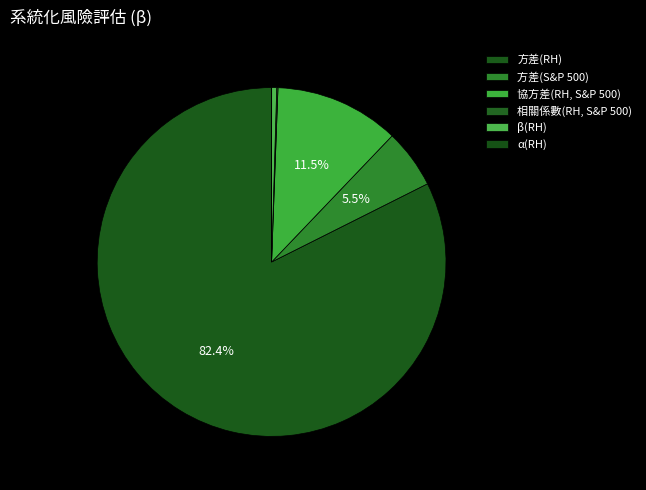

To the nearest percent, what is the average slice percentage?

17%